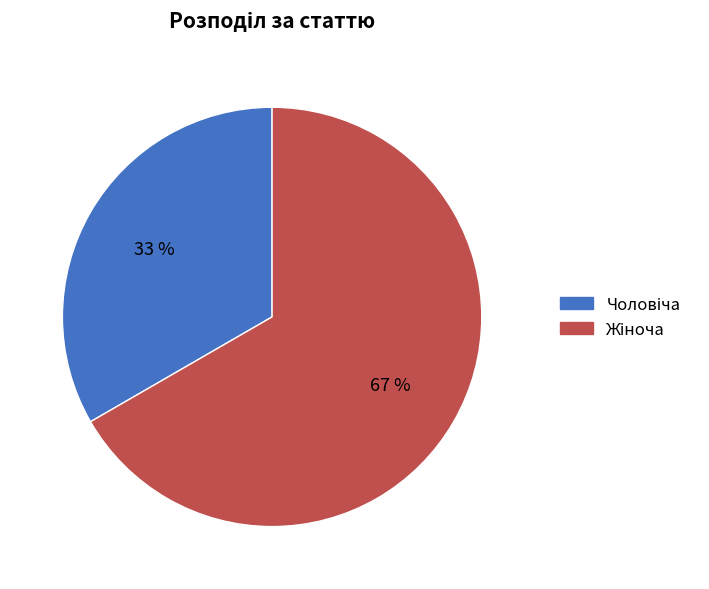

Is there any slice that represents more than half of the pie?

Yes